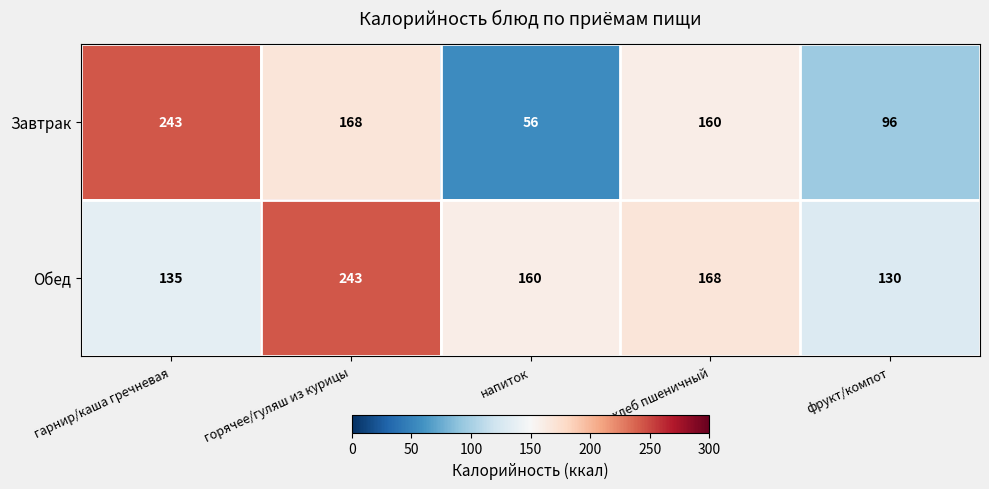

What is the sum of the Завтрак values at хлеб пшеничный and напиток?

216